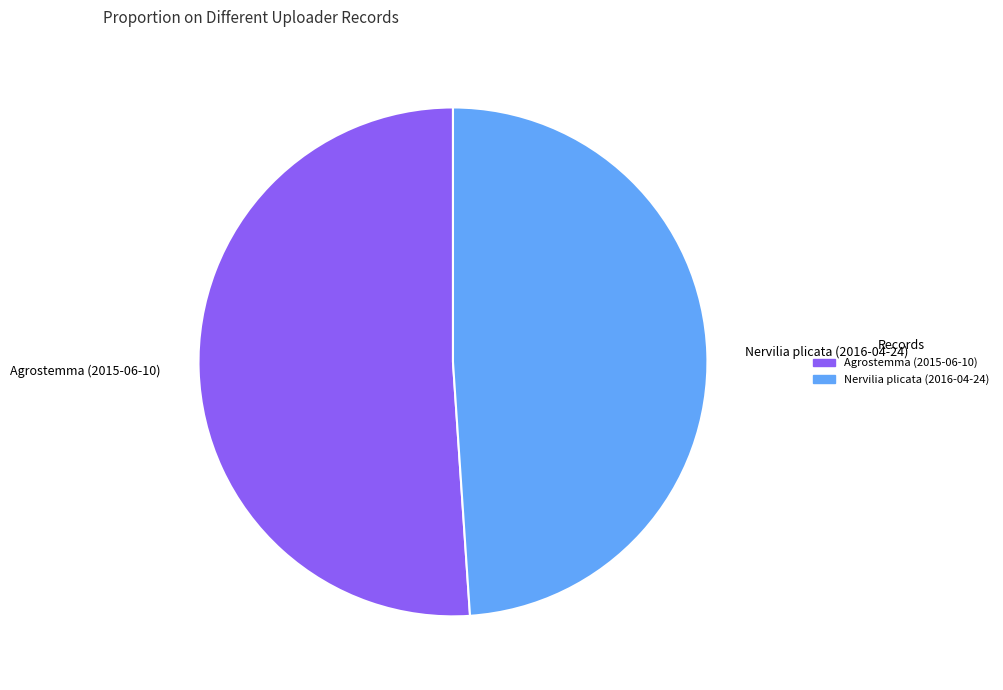

Is there a majority slice in this chart?

Yes